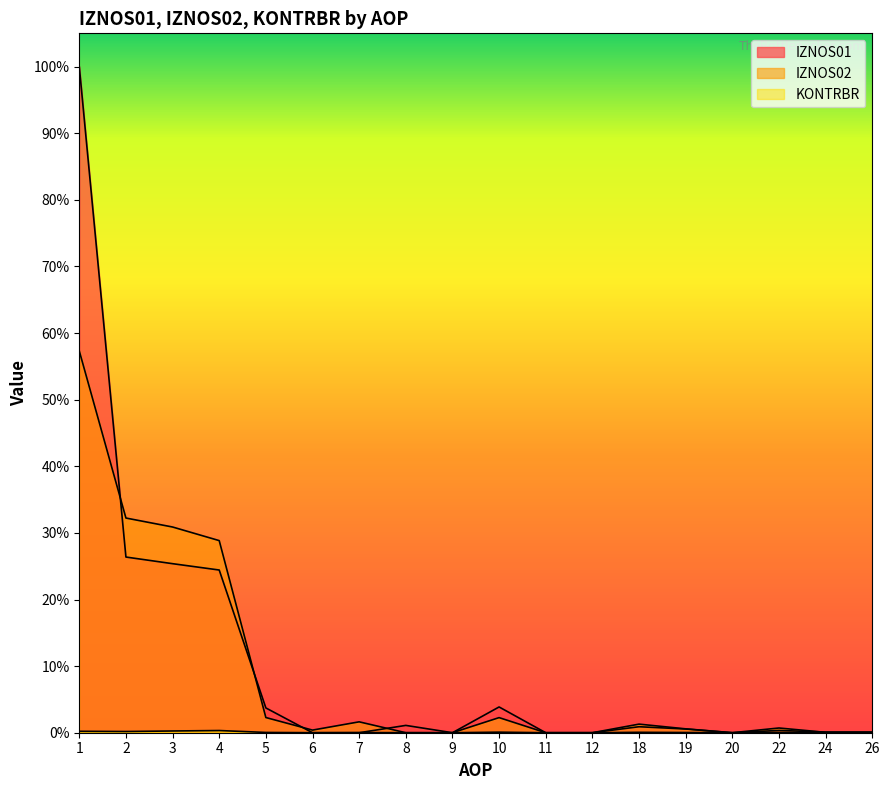

How many lines are shown in the chart?

3